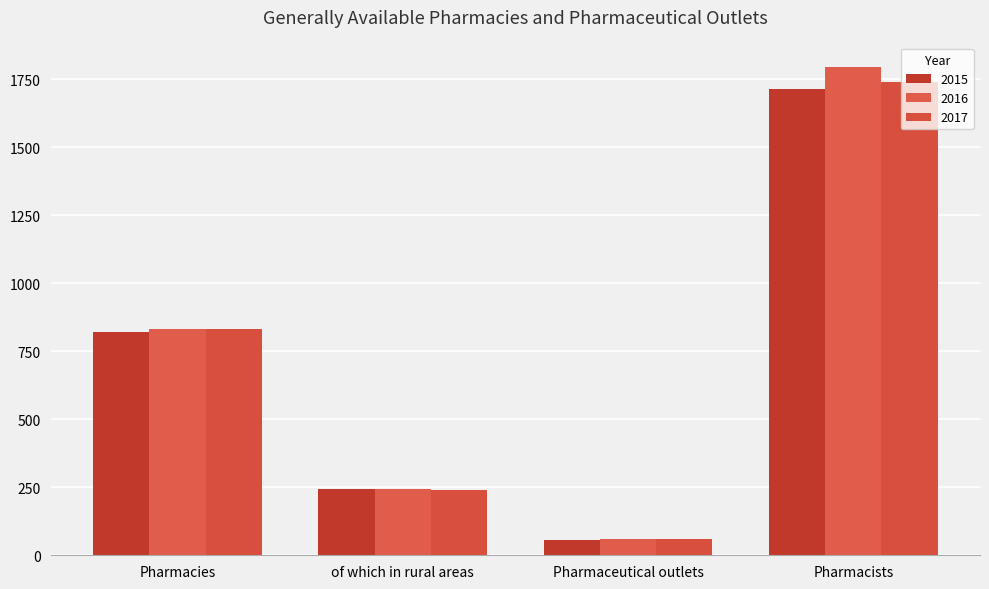

The 2015 series shows 244 at of which in rural areas. True or false?

True